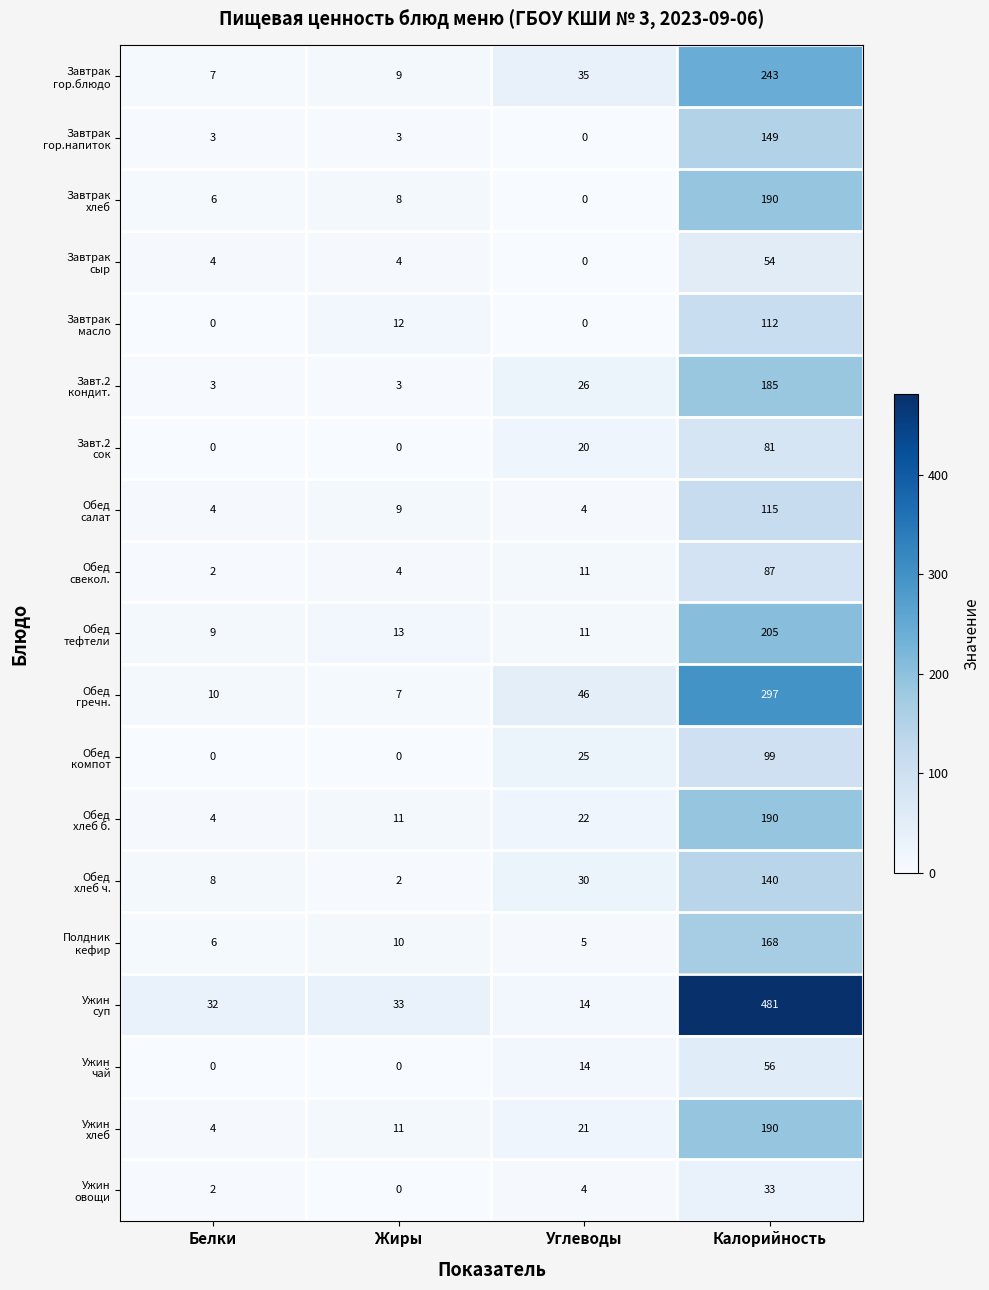

What is the total value across all series at Калорийность?

3075